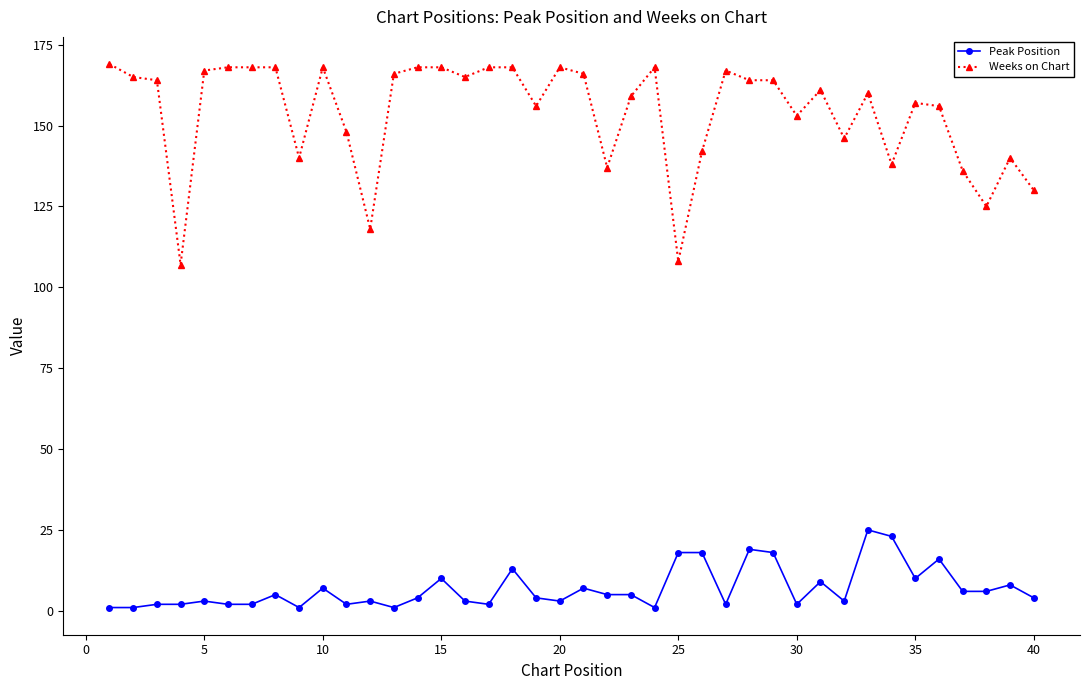

At how many categories does at least one series exceed 23?

40